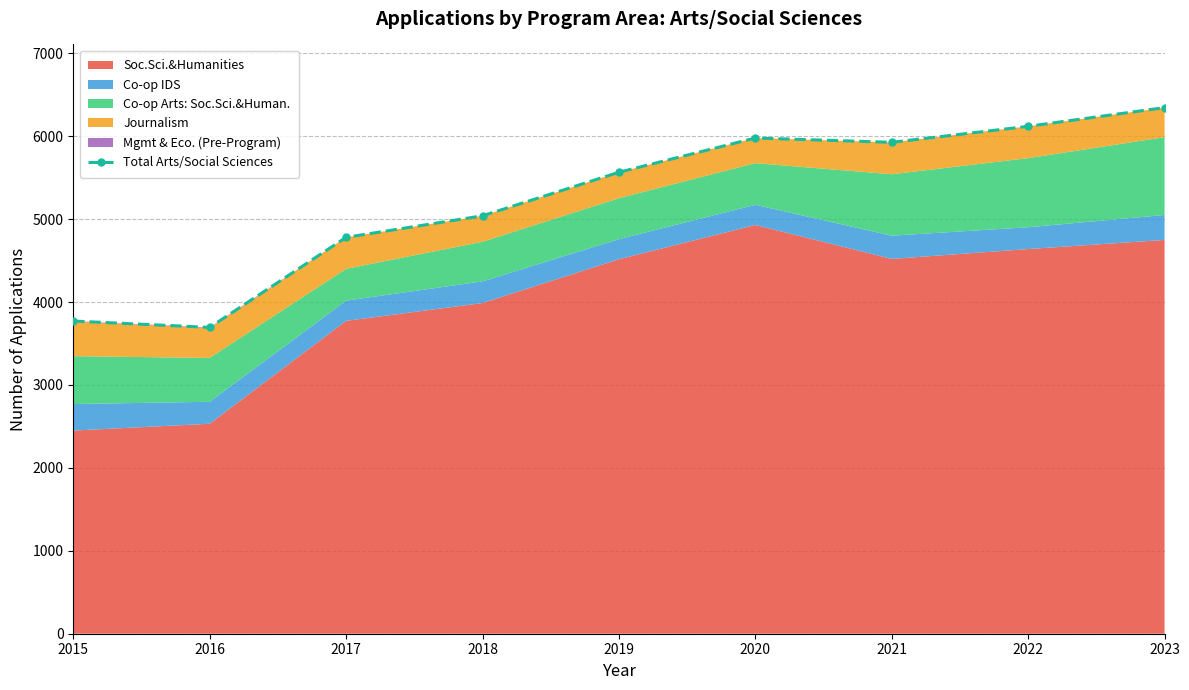

Where is the first local minimum?

2016